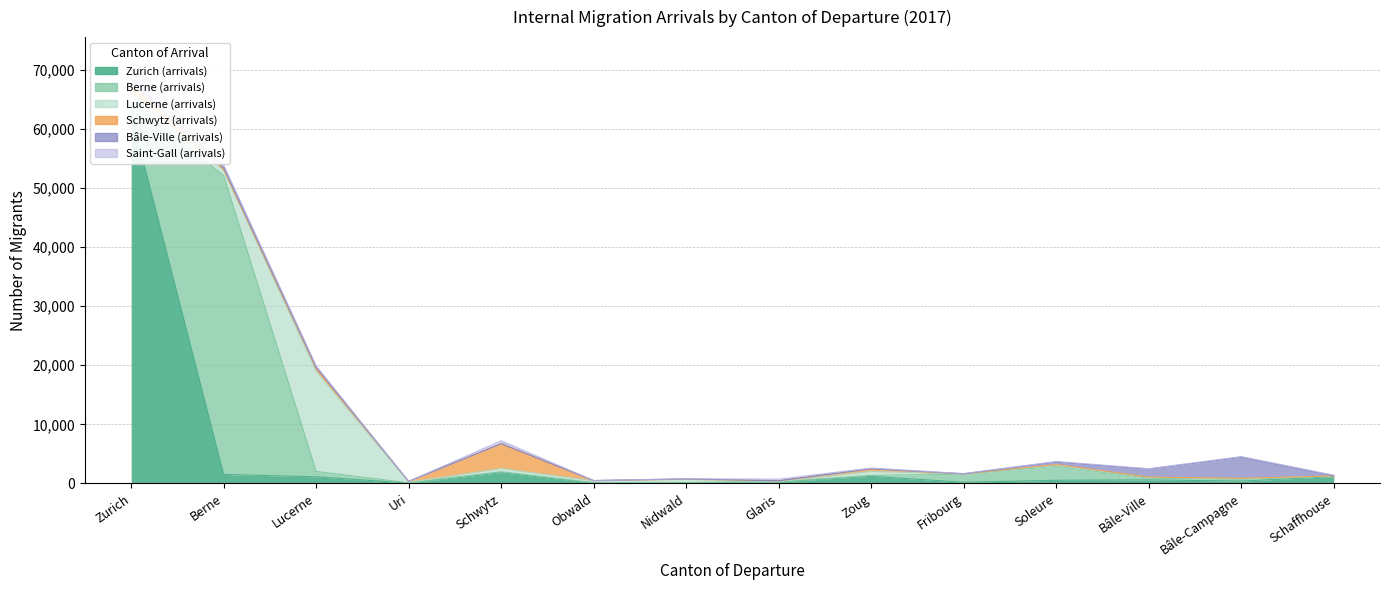

How many intersections are there between Schwytz (arrivals) and Lucerne (arrivals)?

4